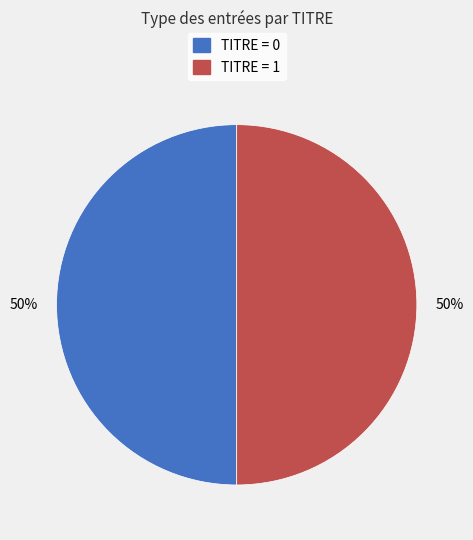

To the nearest percent, what is the average slice percentage?

50%